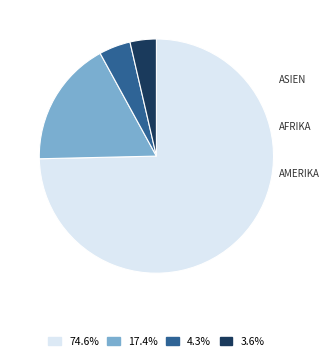

Does any single category account for the majority?

Yes